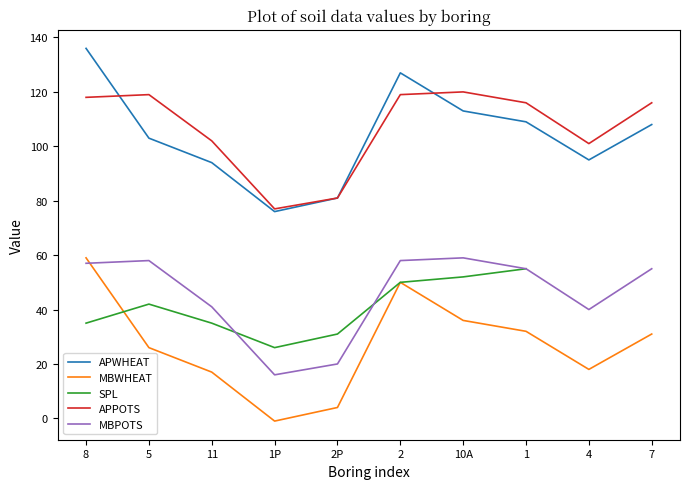

What is the sum of all APPOTS values?

1069